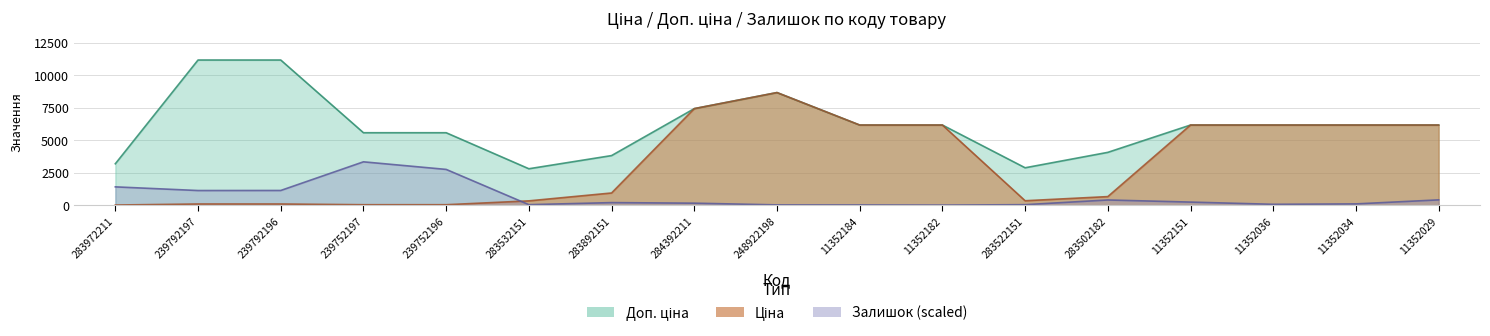

Rank the series by their maximum value, from lowest to highest.

Залишок, Ціна, Доп. ціна